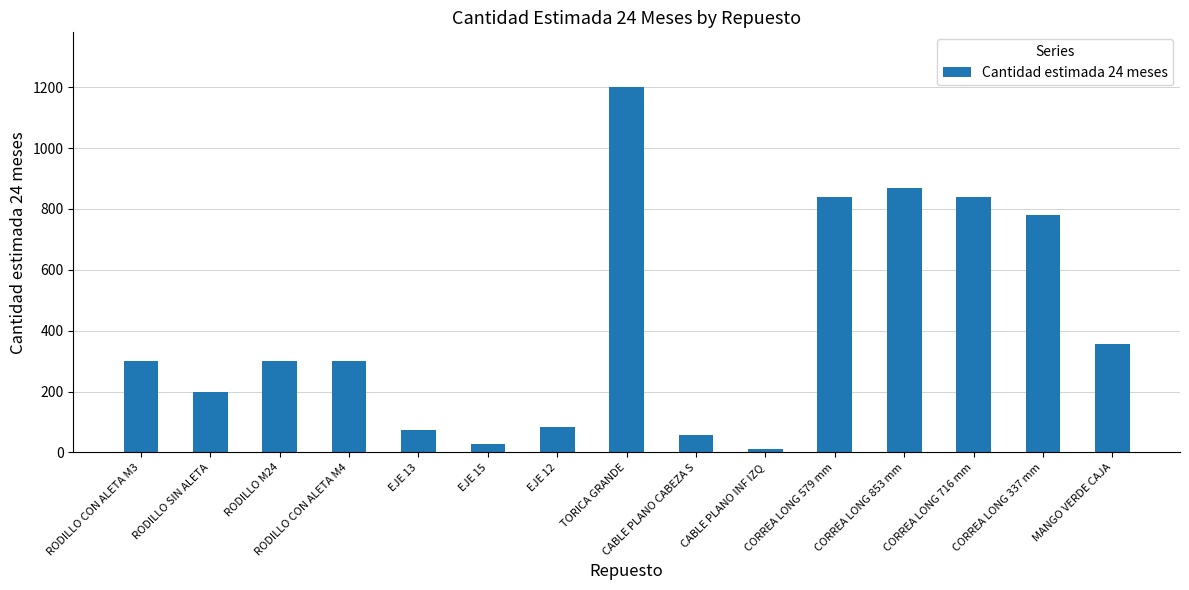

Are the bars horizontal?

No